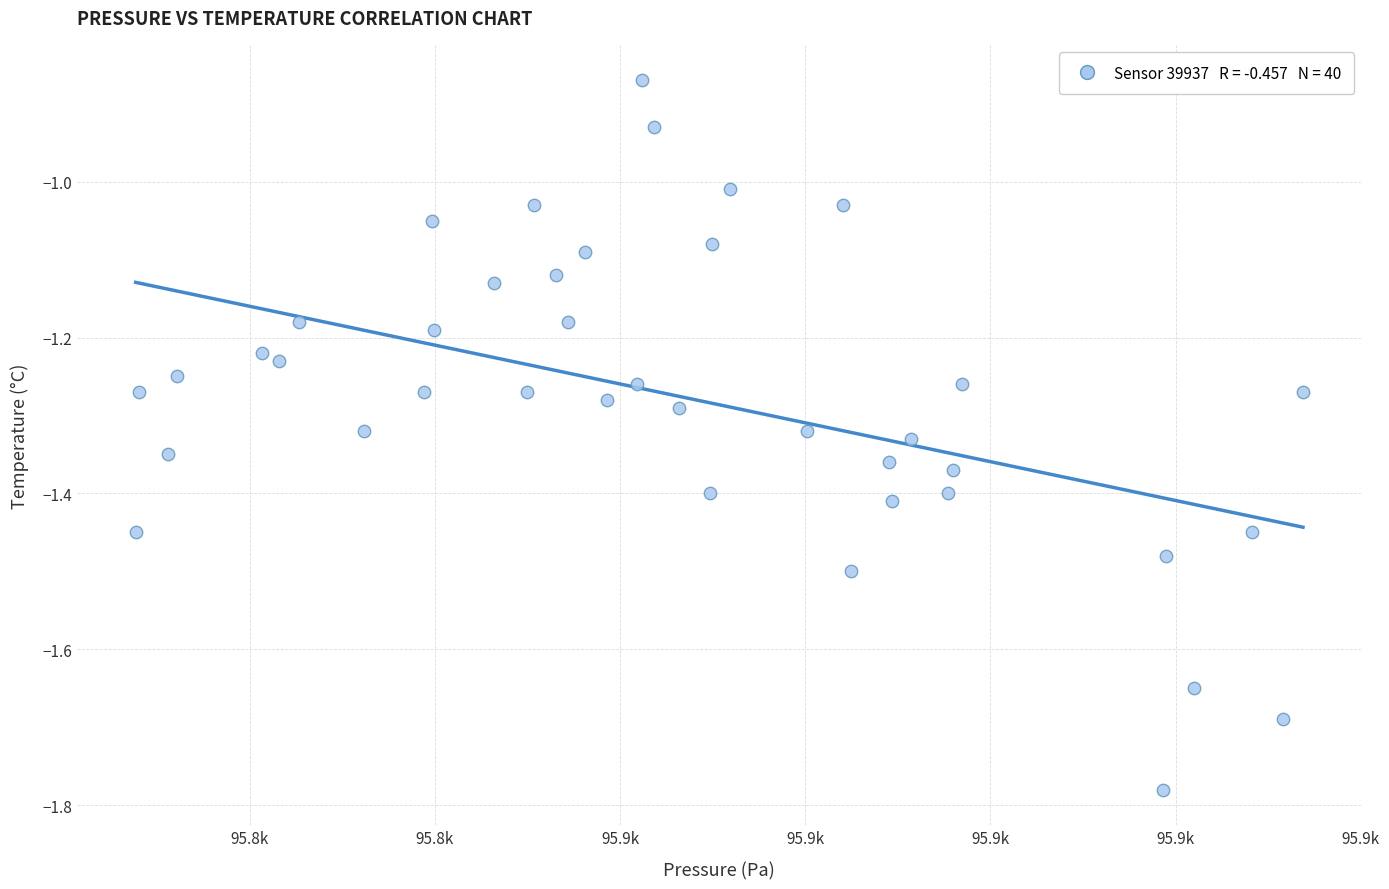

What is the range of X values (max minus min)?

126.1